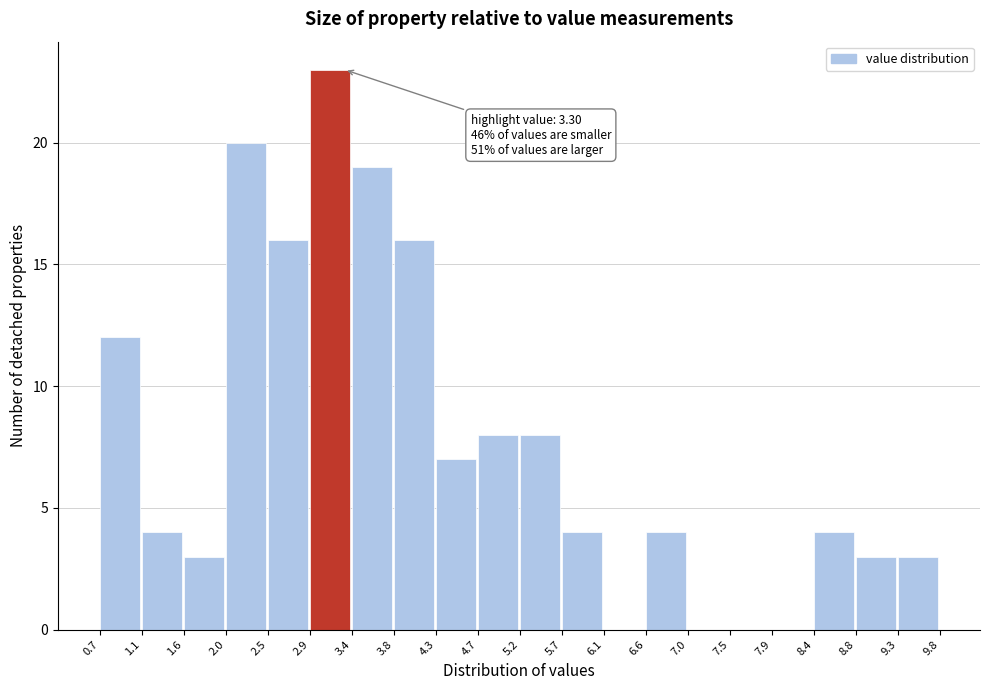

Over which range of the x-axis is the bar tallest?

2.9 to 3.4